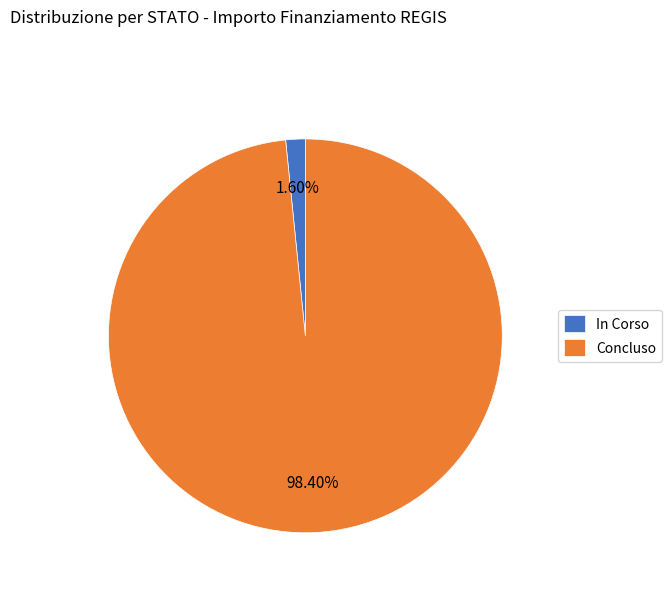

Do In Corso and Concluso together represent more than half of the pie?

Yes